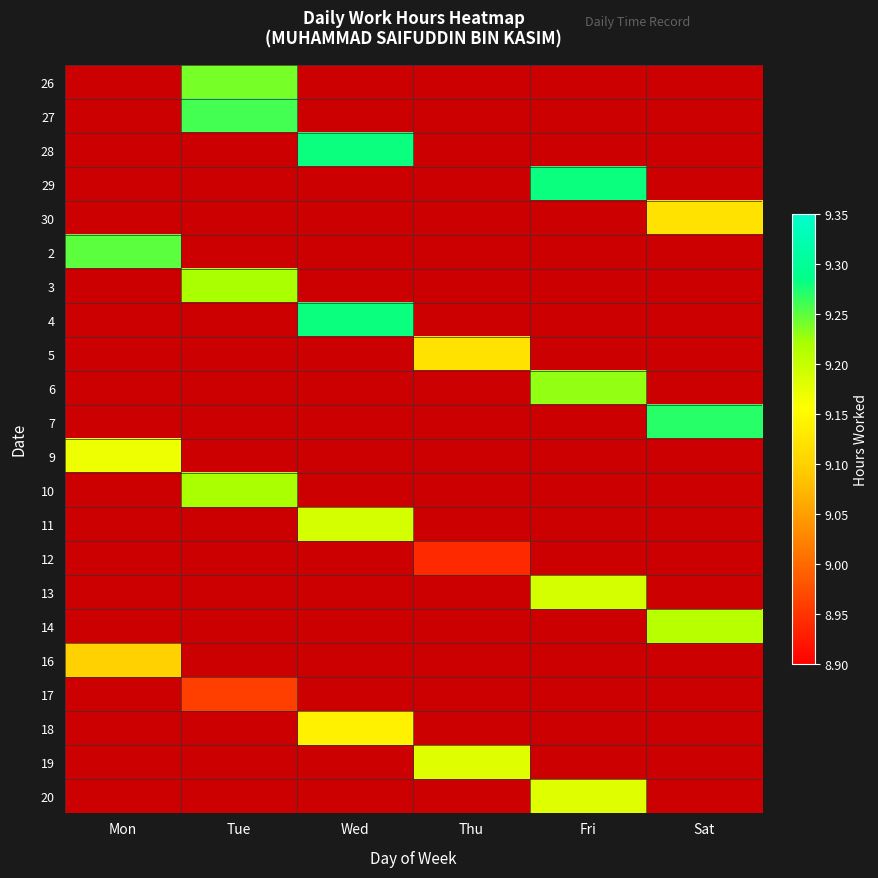

What is the greatest value displayed?

9.3